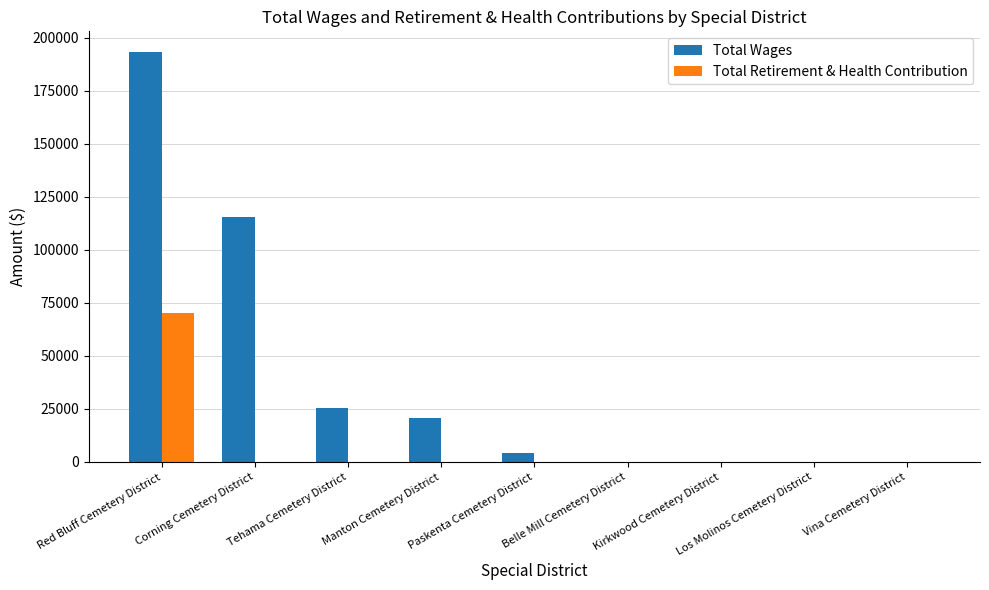

What are all the series names shown in the legend?

Total Wages, Total Retirement & Health Contribution